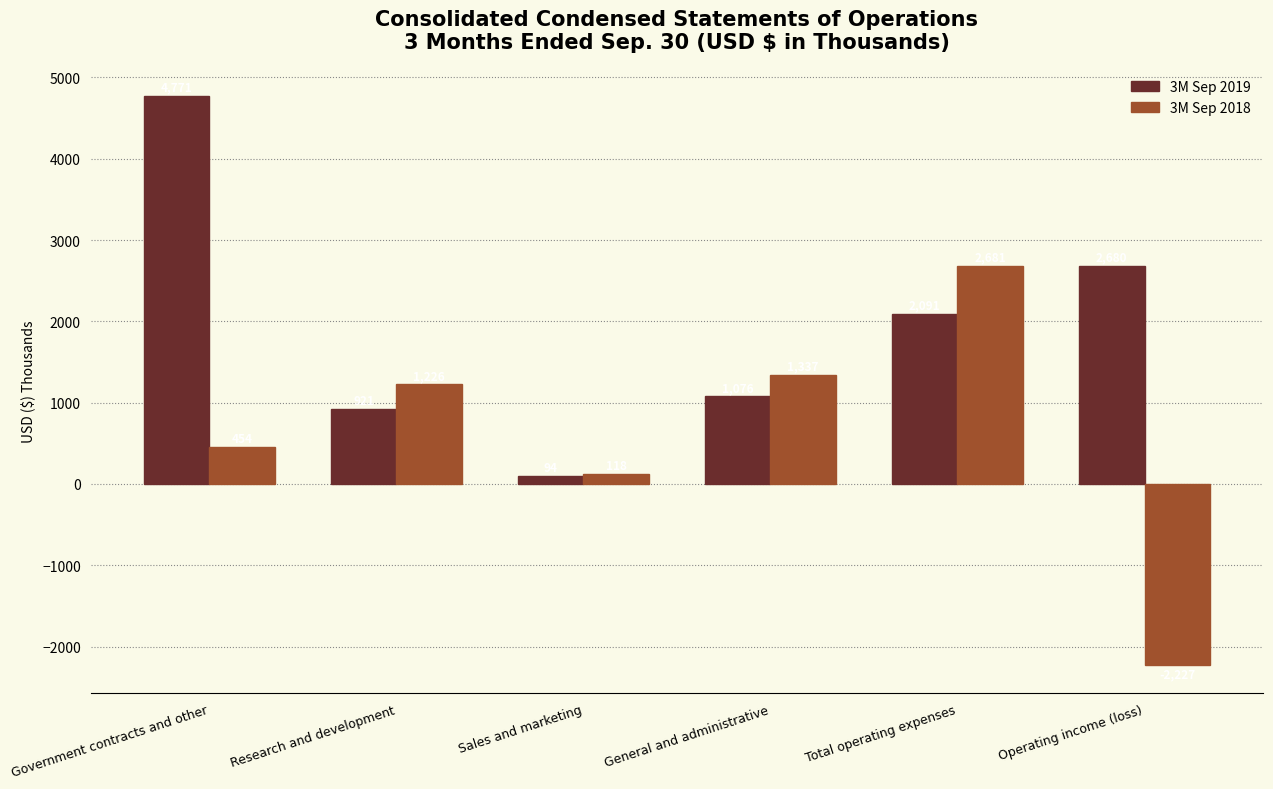

Are the bars horizontal?

No